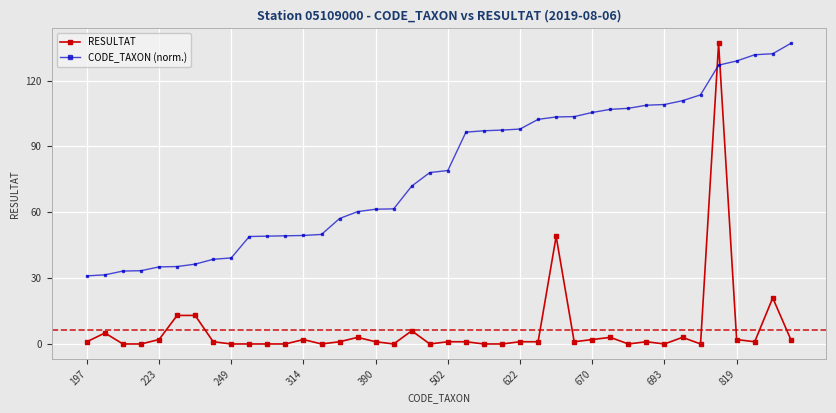

What is the difference between the maximum and minimum values in the RESULTAT series?

137.0